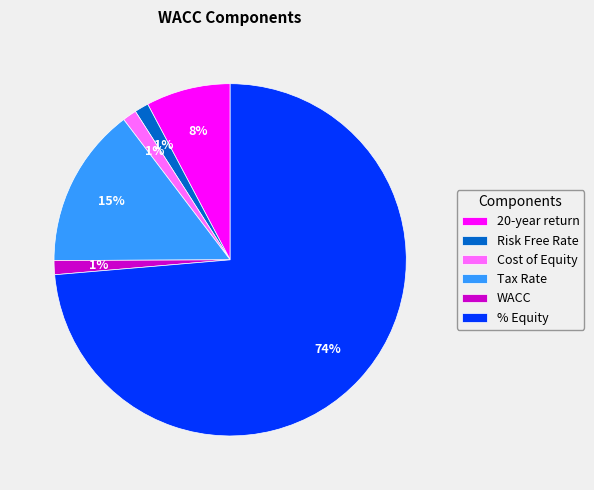

Between Cost of Equity and Tax Rate, which is larger?

Tax Rate